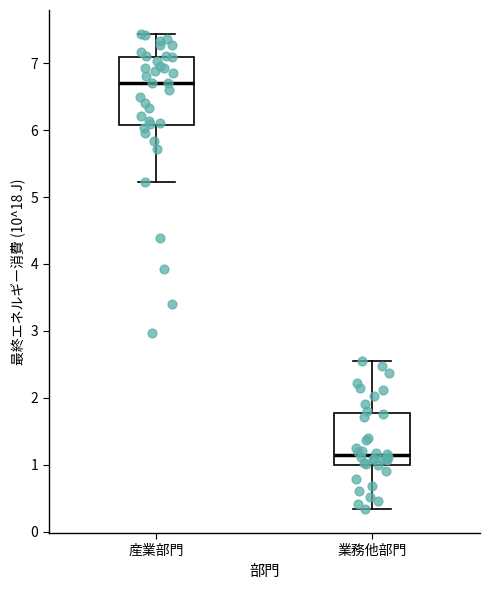

Reading left to right, read every box against the y-axis: the position of its median line, the range the box covers, and the ends of its whiskers. The values are not printed on the chart, so give them approximately, as read against the axis.

産業部門: median 6.7, box 6.1 to 7.1, whiskers 5.2 to 7.4
業務他部門: median 1.1, box 1.0 to 1.8, whiskers 0.3 to 2.5